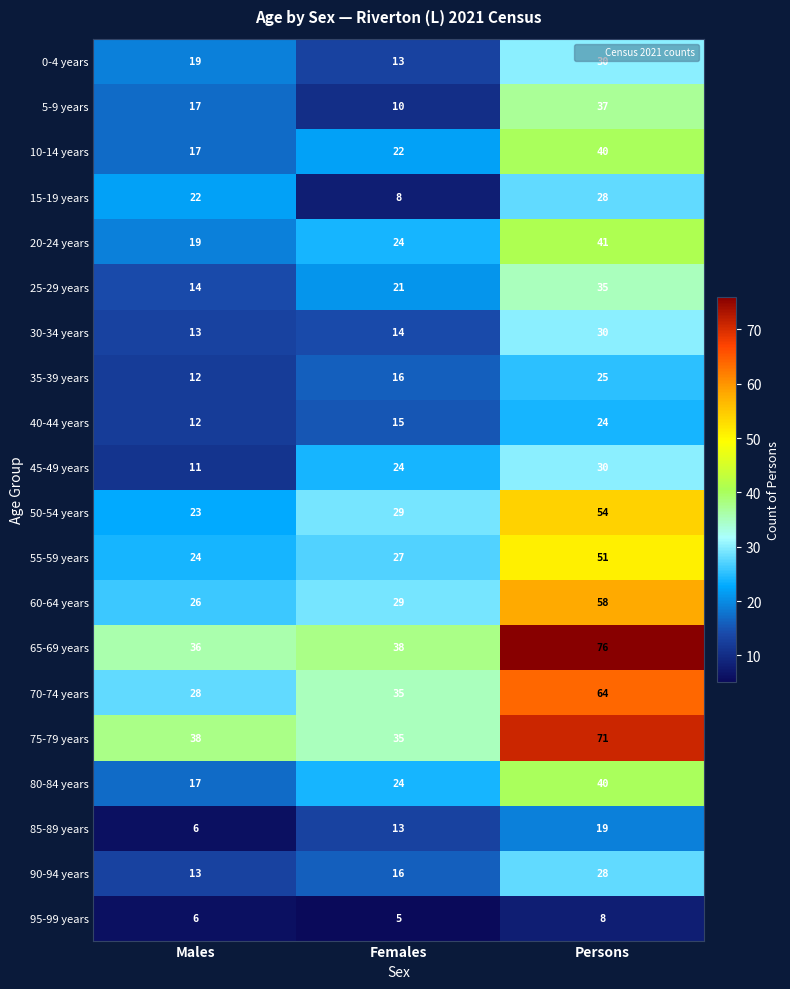

Which series changed the most between Males and Females?

15-19 years